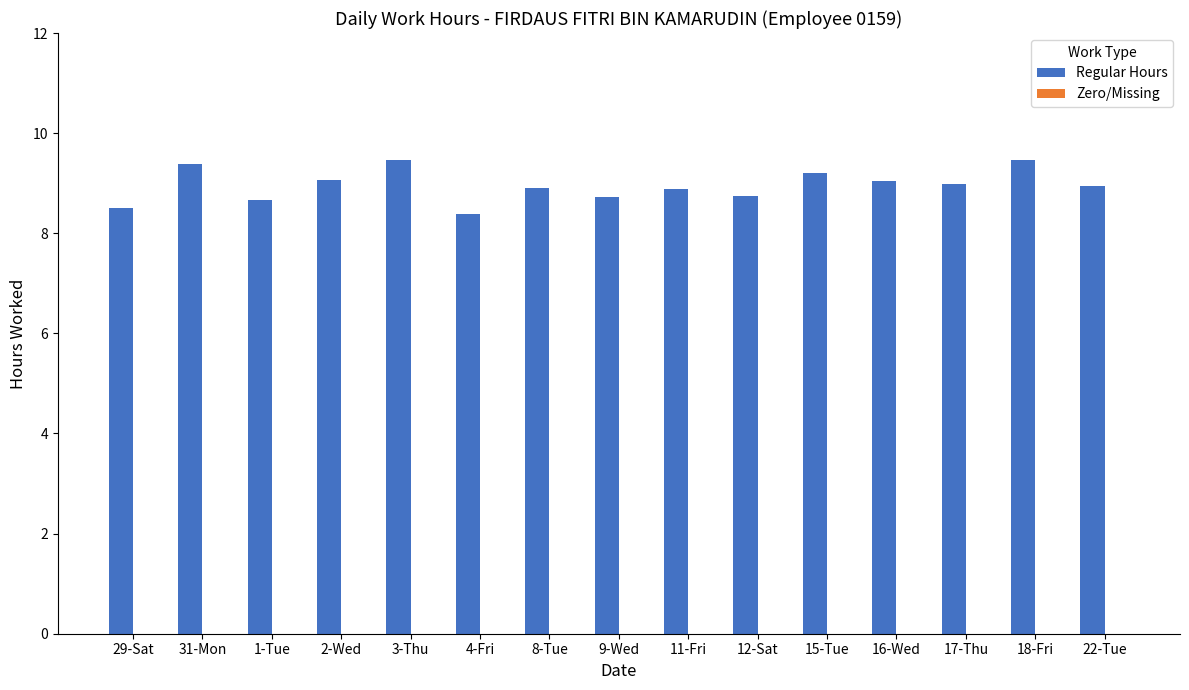

How many data points does each series have?

15